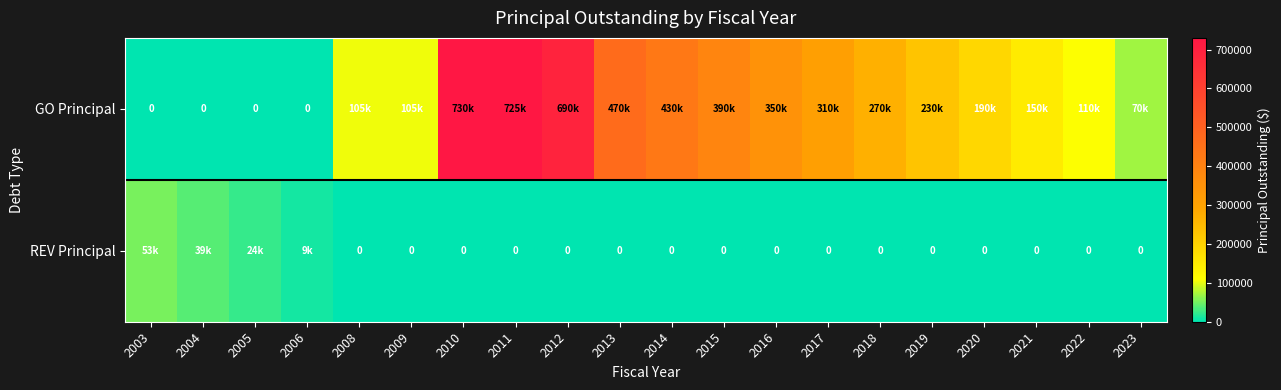

Rank the series by their maximum value, from highest to lowest.

GO Principal, REV Principal